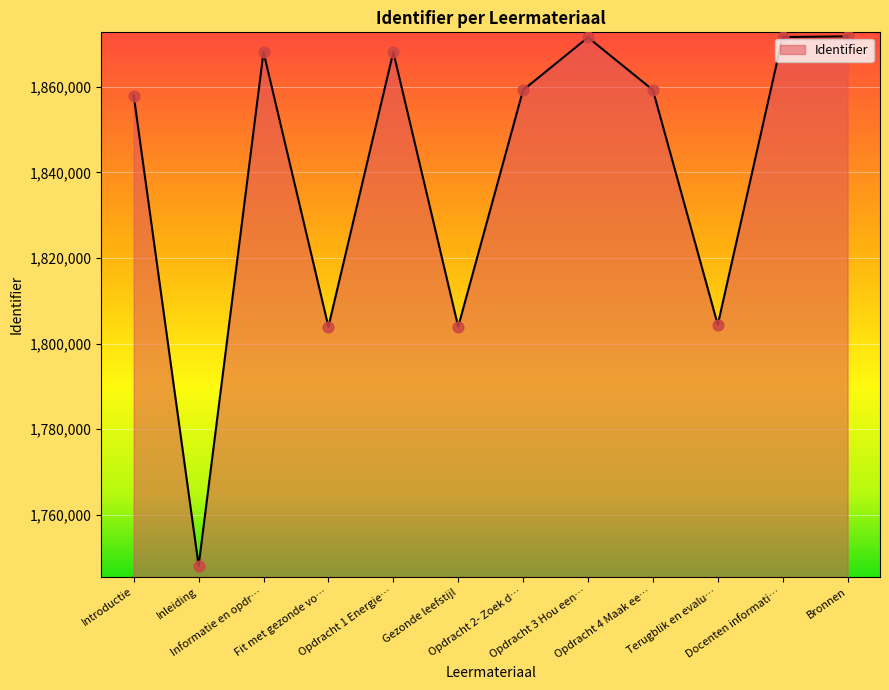

What is the greatest value displayed?

1871776